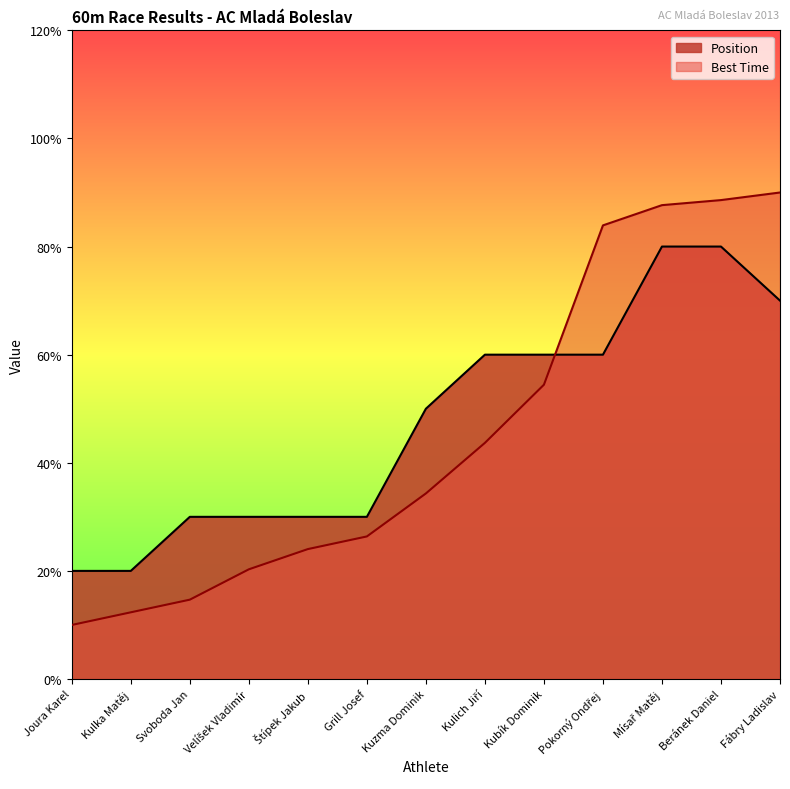

True or false: Position has a value of 2.0 at Joura Karel.

True